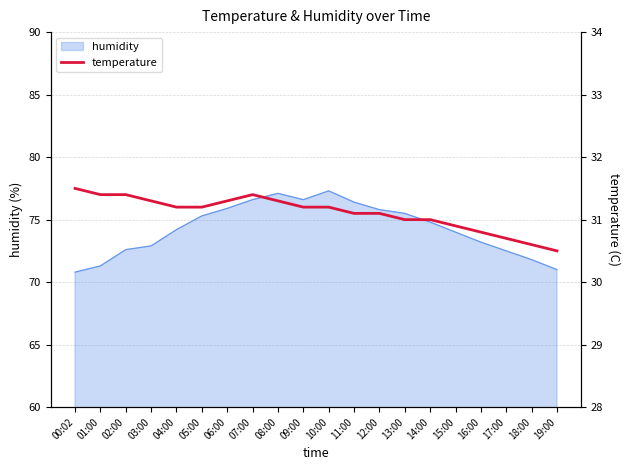

What is the highest value of the humidity series?

77.3